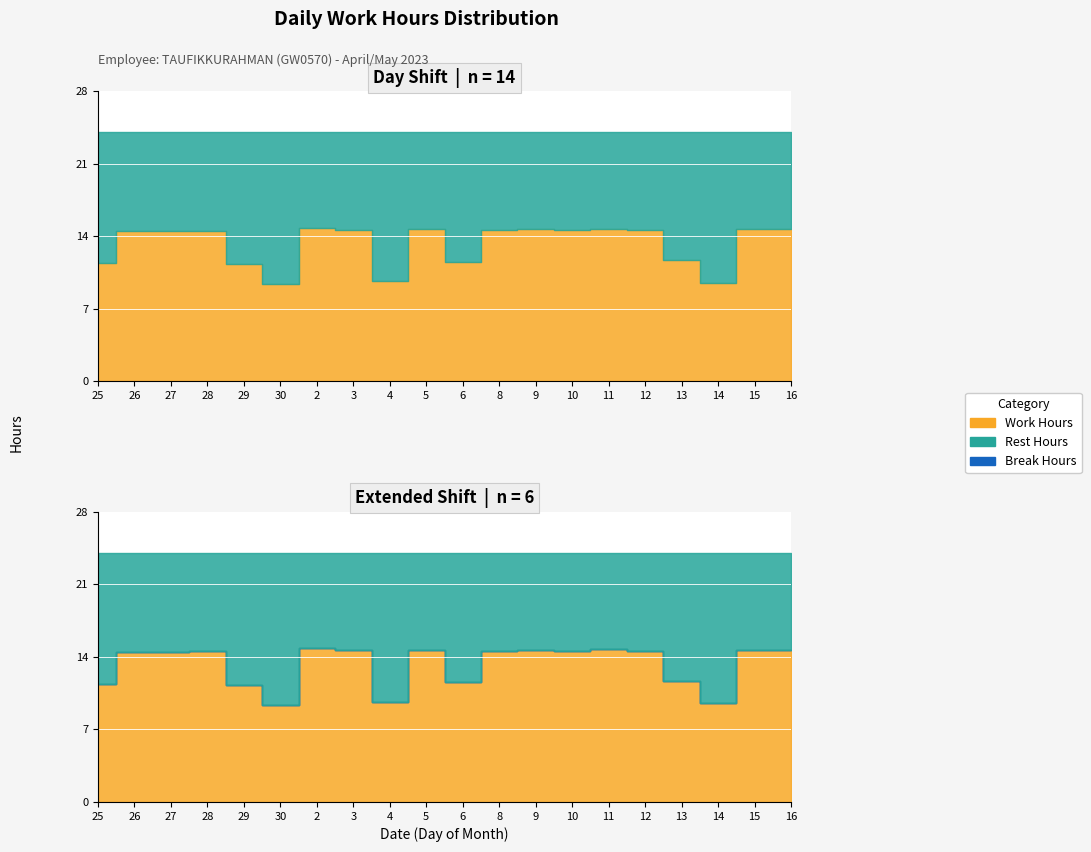

What is the difference between the highest and lowest values at 6?

12.5